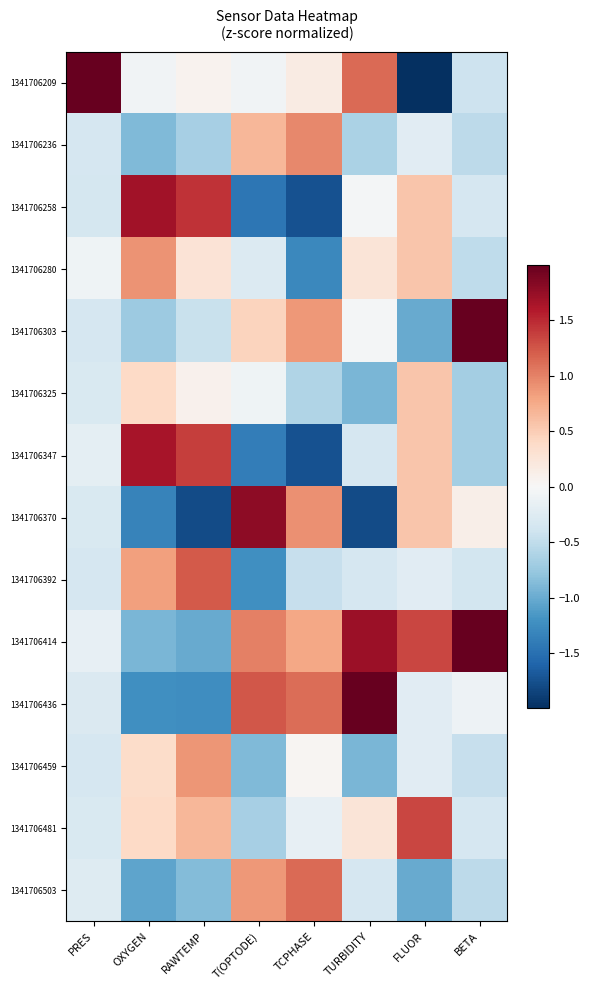

What is the difference between the highest and lowest values at OXYGEN?

3.0